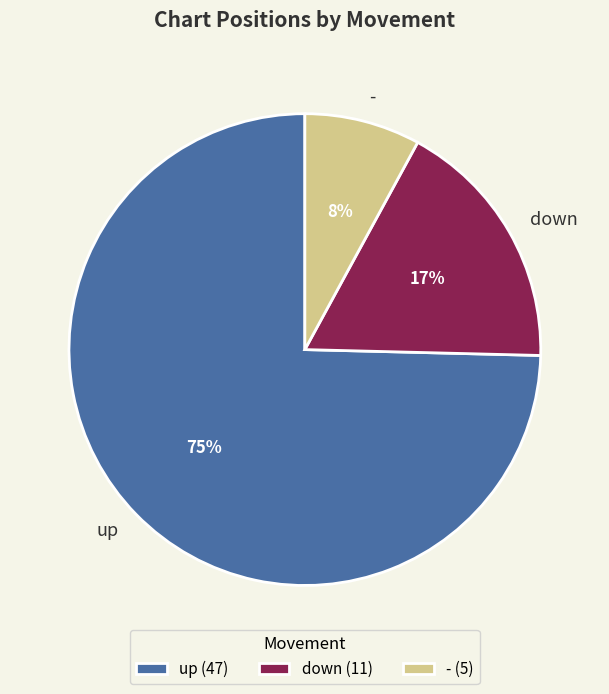

How many slices are in this pie chart?

3